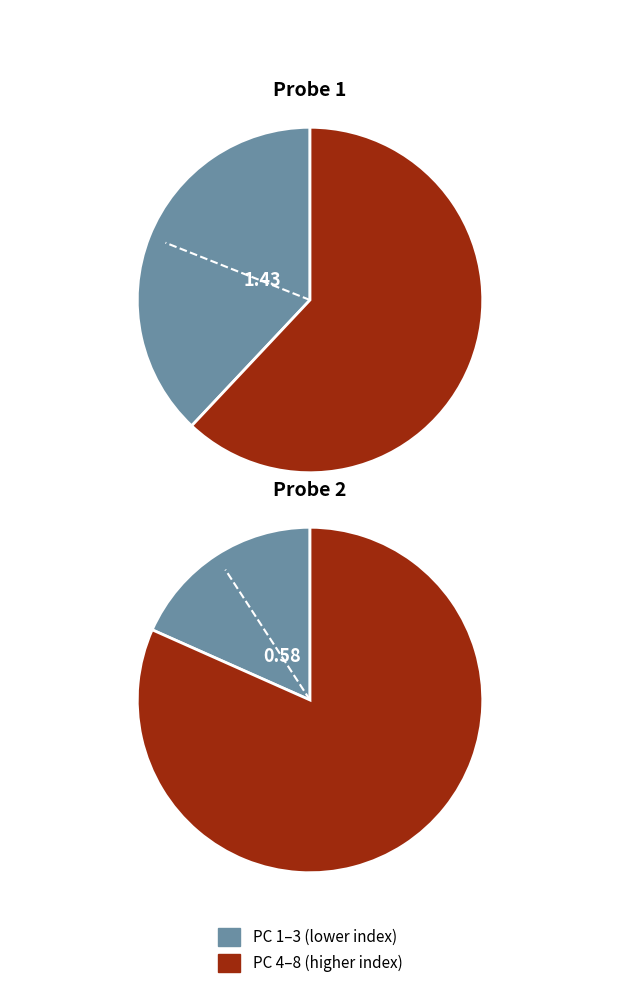

What is the spread (max minus min) of values at 4?

0.2